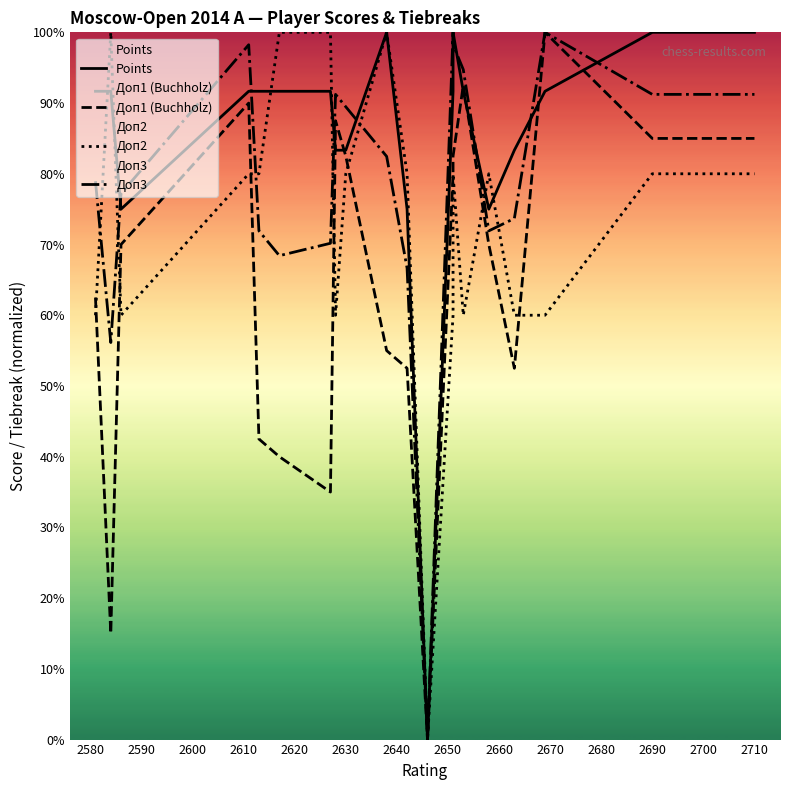

Between which two adjacent categories do Доп3 and Доп2 first intersect?

2580 and 2590